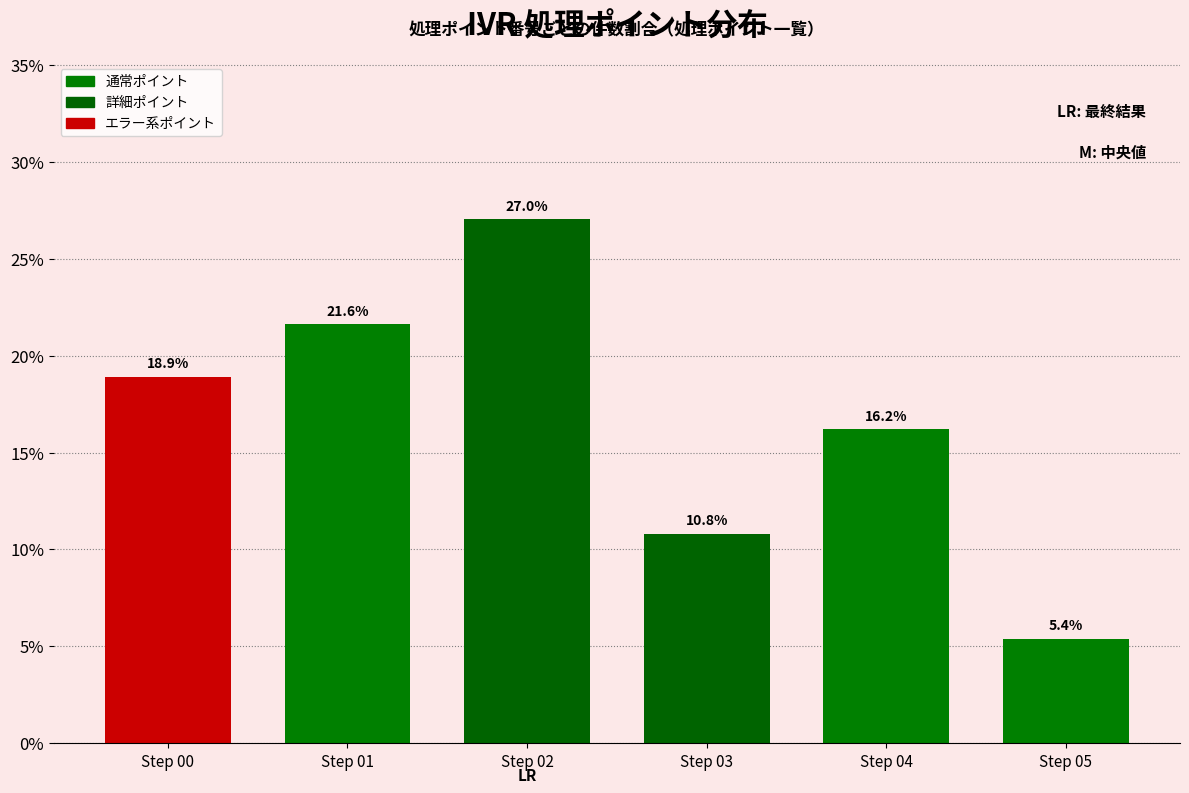

Reading left to right, extract all data points from this chart.

Step 00=18.9	Step 01=21.6	Step 02=27.0	Step 03=10.8	Step 04=16.2	Step 05=5.4